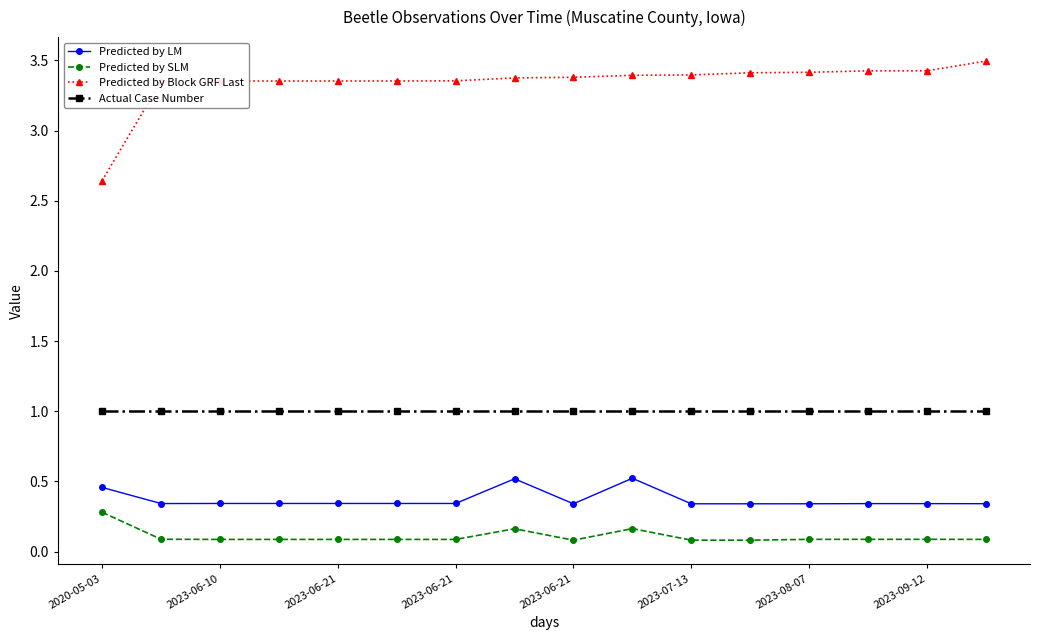

True or false: Actual Case Number and Predicted by SLM cross at least once.

False